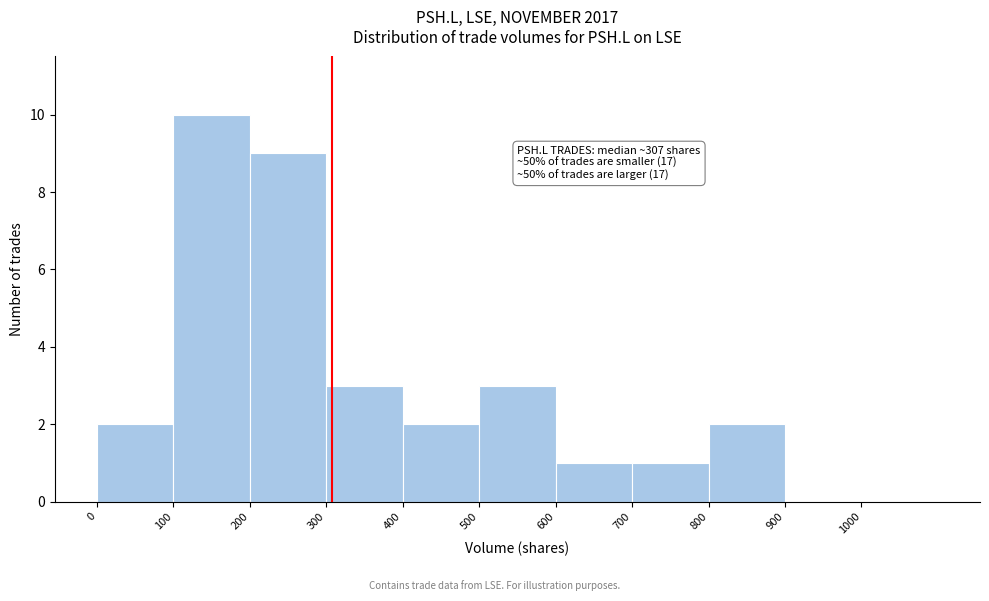

Over which range of the x-axis is the bar tallest?

100 to 200